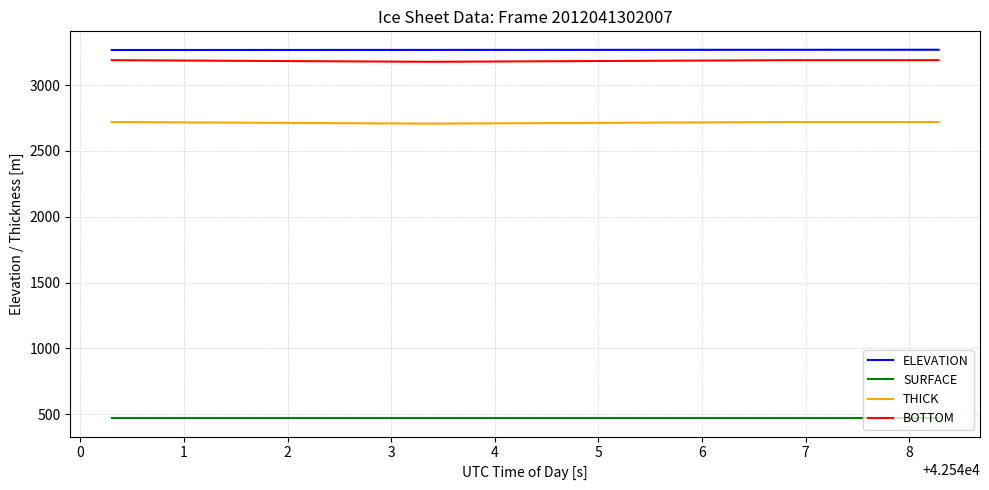

True or false: SURFACE and THICK intersect in this chart.

False